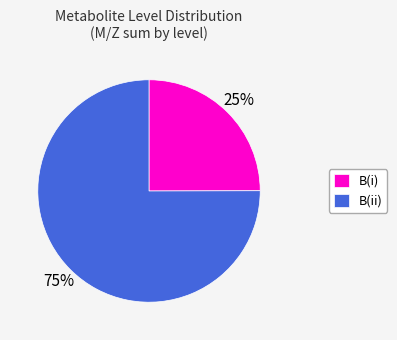

To the nearest percent, what is the difference between the largest and smallest slice percentages?

50%